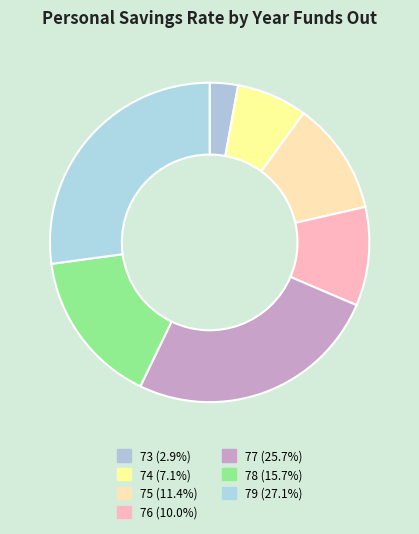

Which slice is the largest?

79